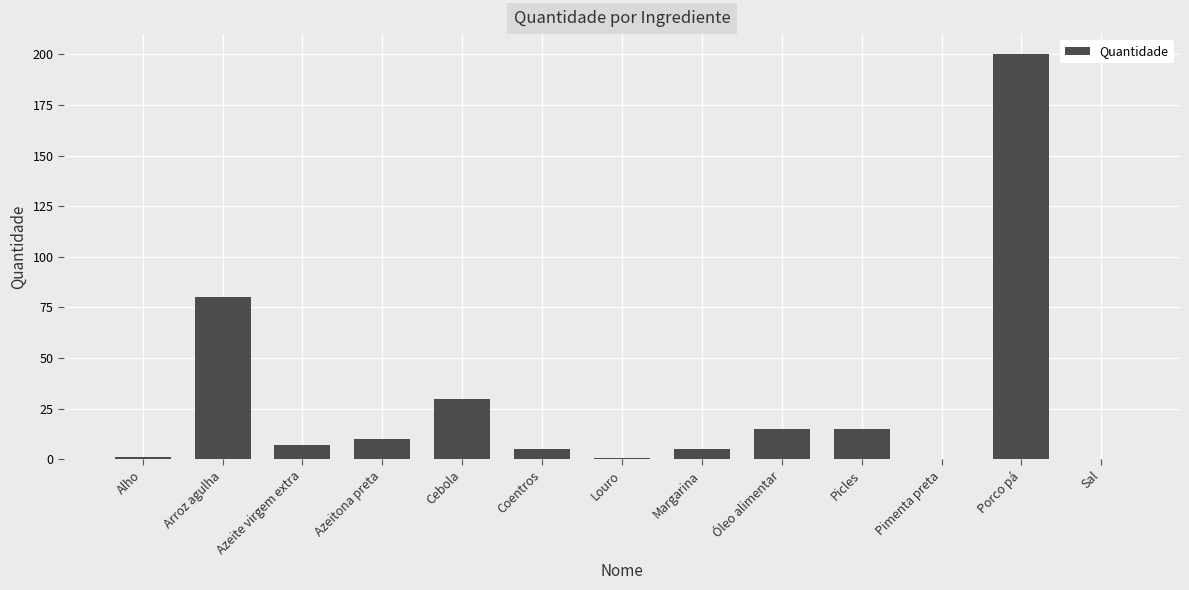

What is the sum of the values at Margarina and Arroz agulha?

85.0